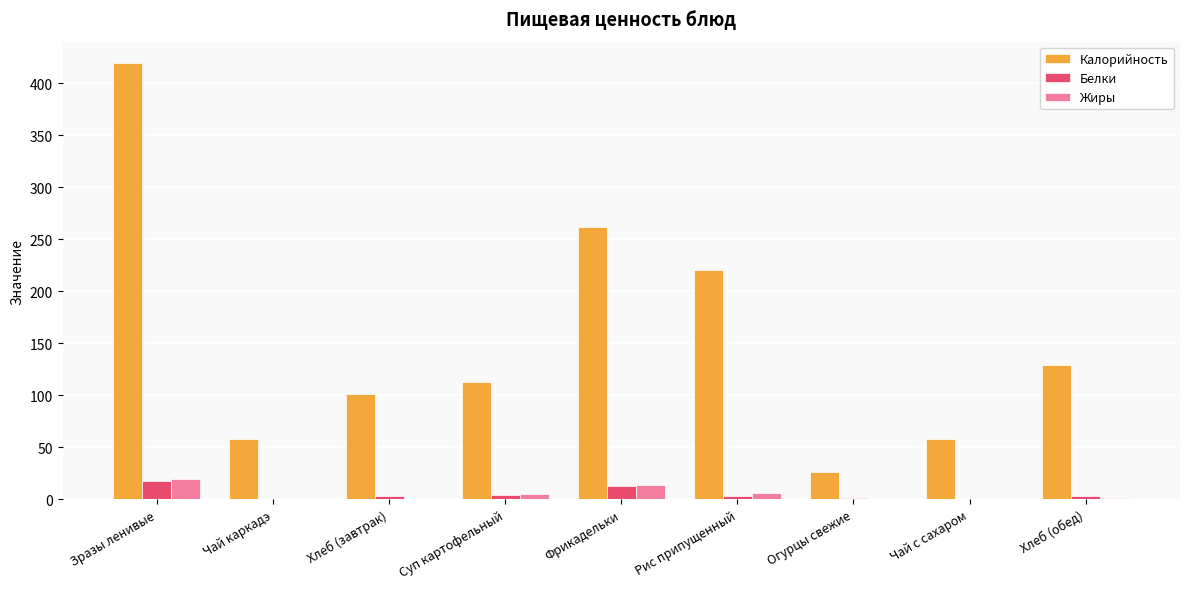

Which series has the widest spread of values?

Калорийность